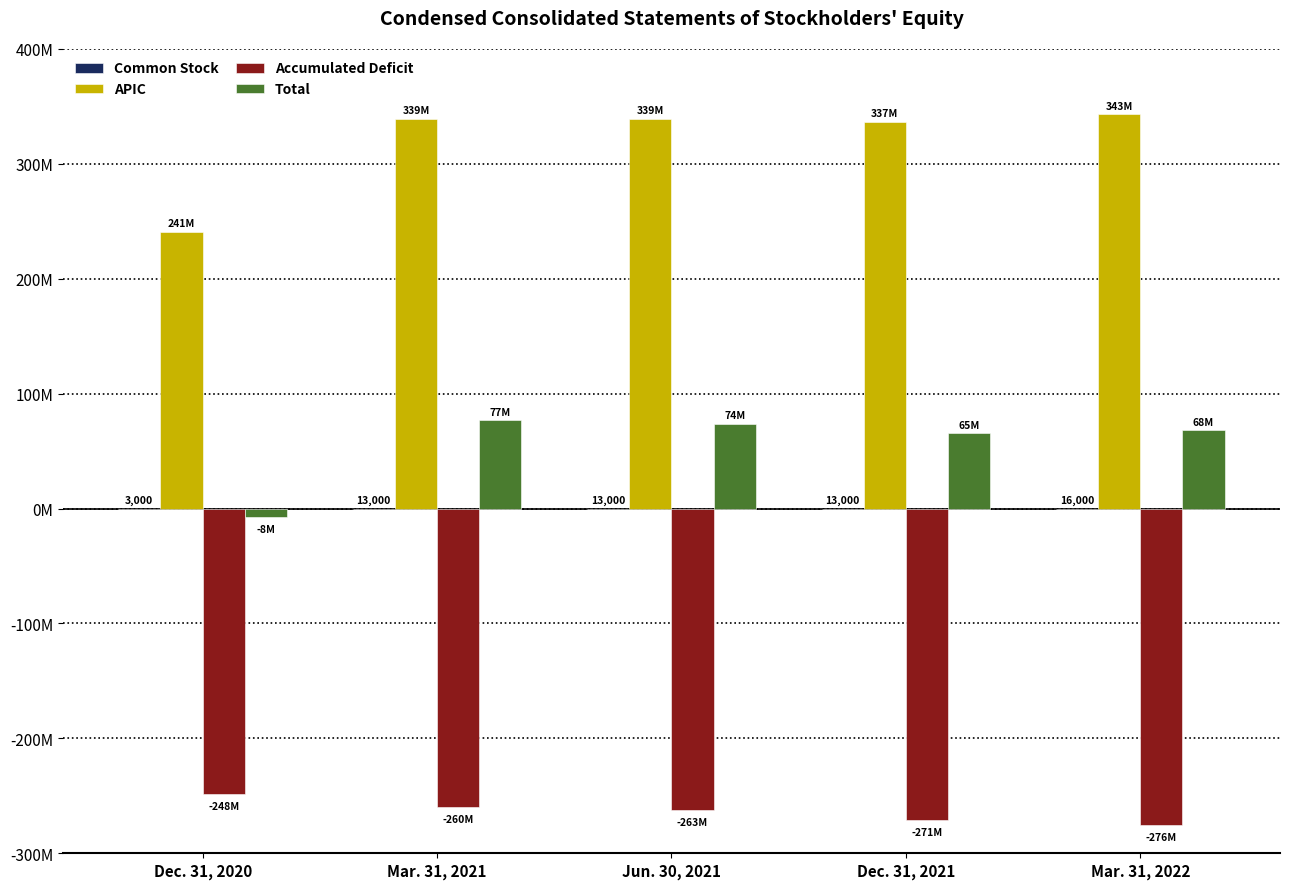

What is the highest value of the Common Stock series?

16000